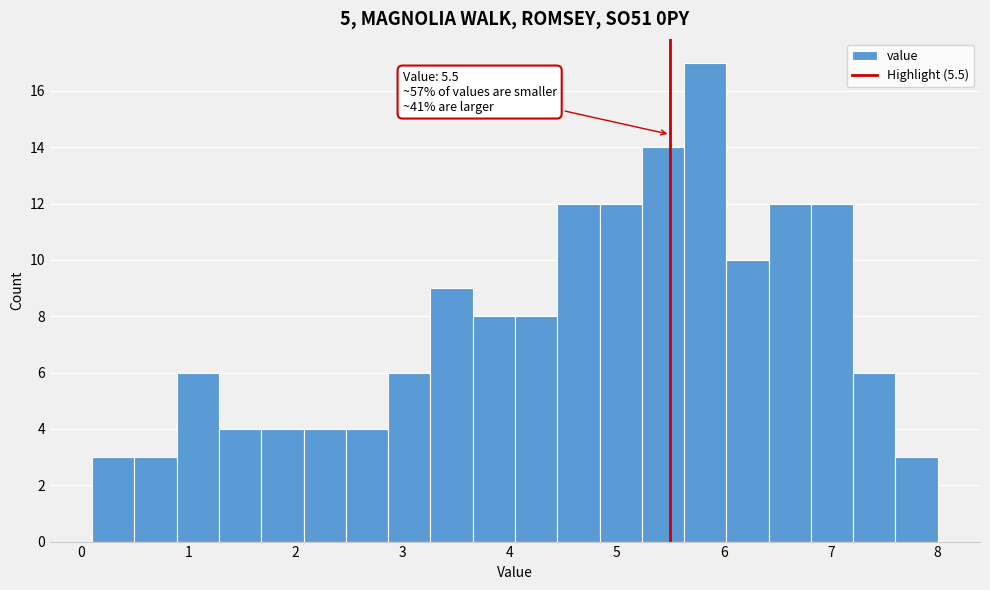

Around what value on the x-axis is the tallest bar? Give the approximate position of its centre, as read against the axis.

5.8